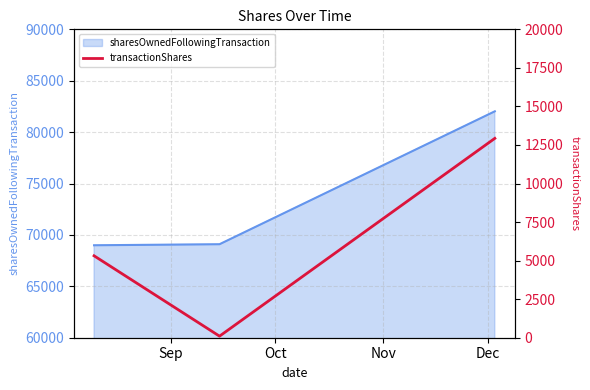

What is the average value?

6114